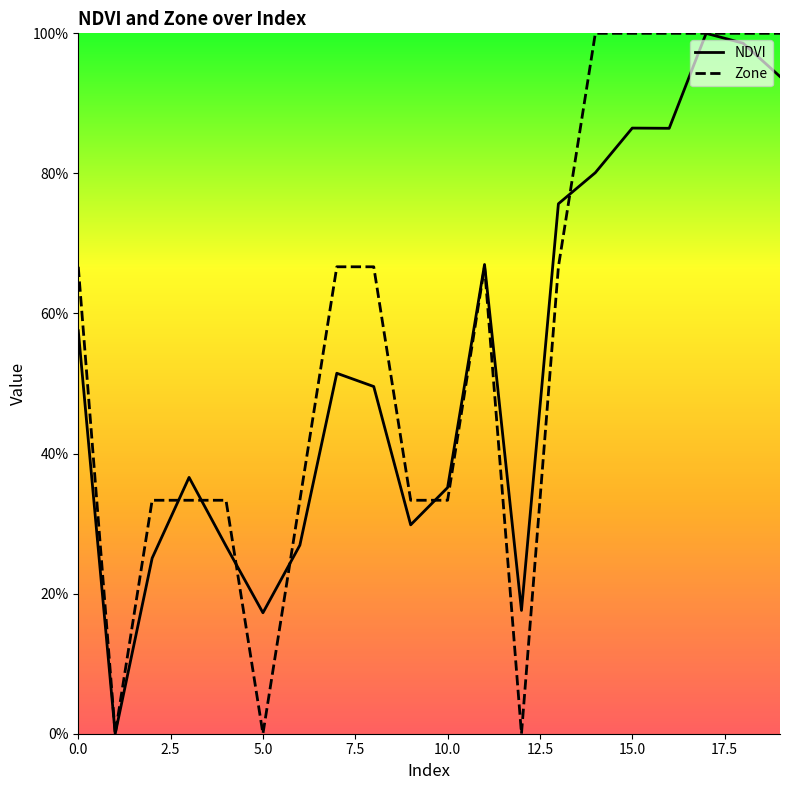

What is the difference between the maximum and minimum values in the NDVI series?

1.0